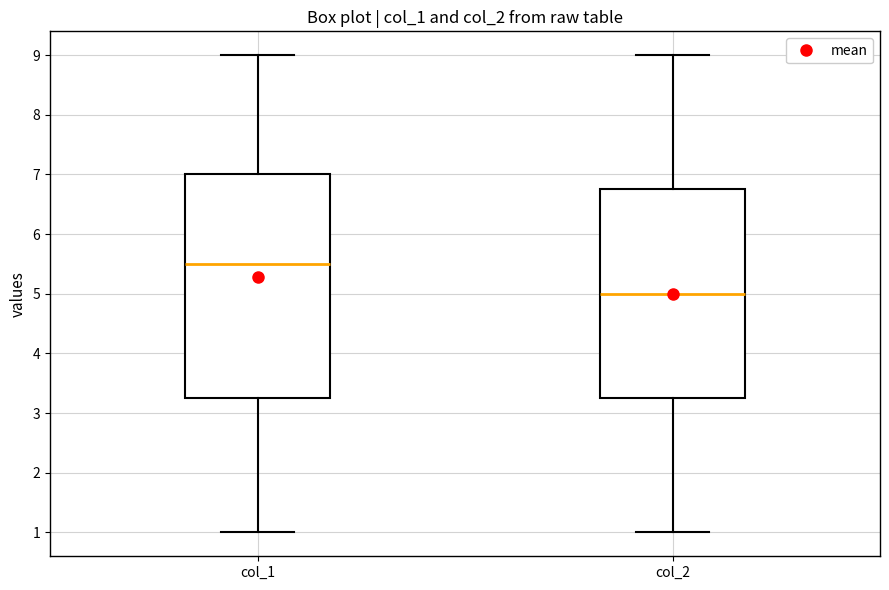

Comparing the boxes themselves (not the whiskers), which one is the tallest?

col_1